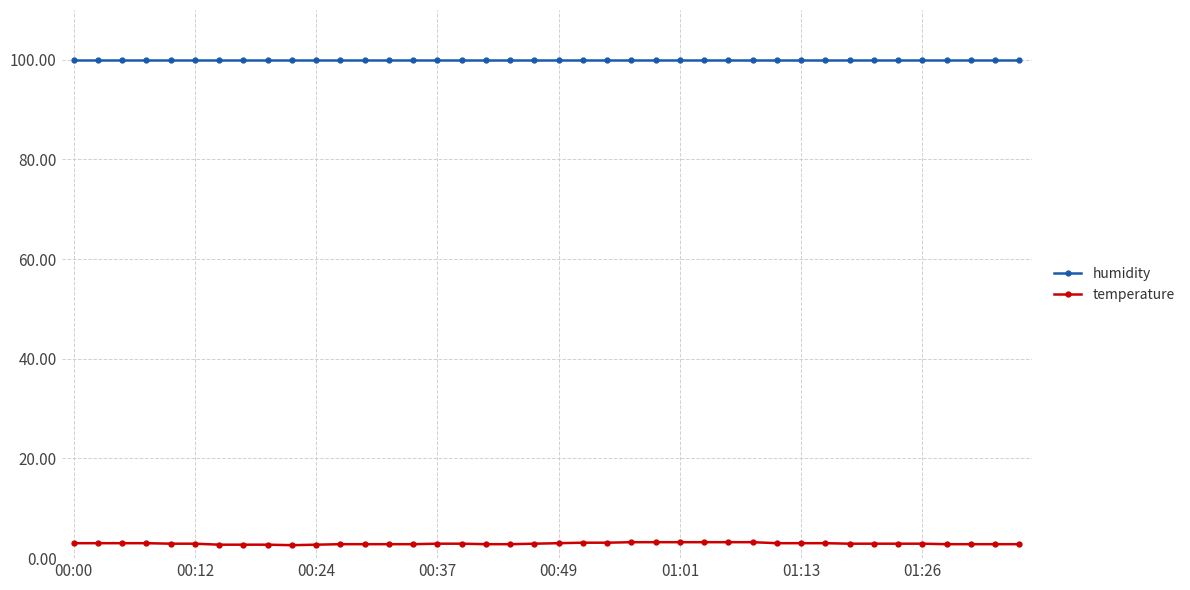

What is the average value of the temperature series?

2.9